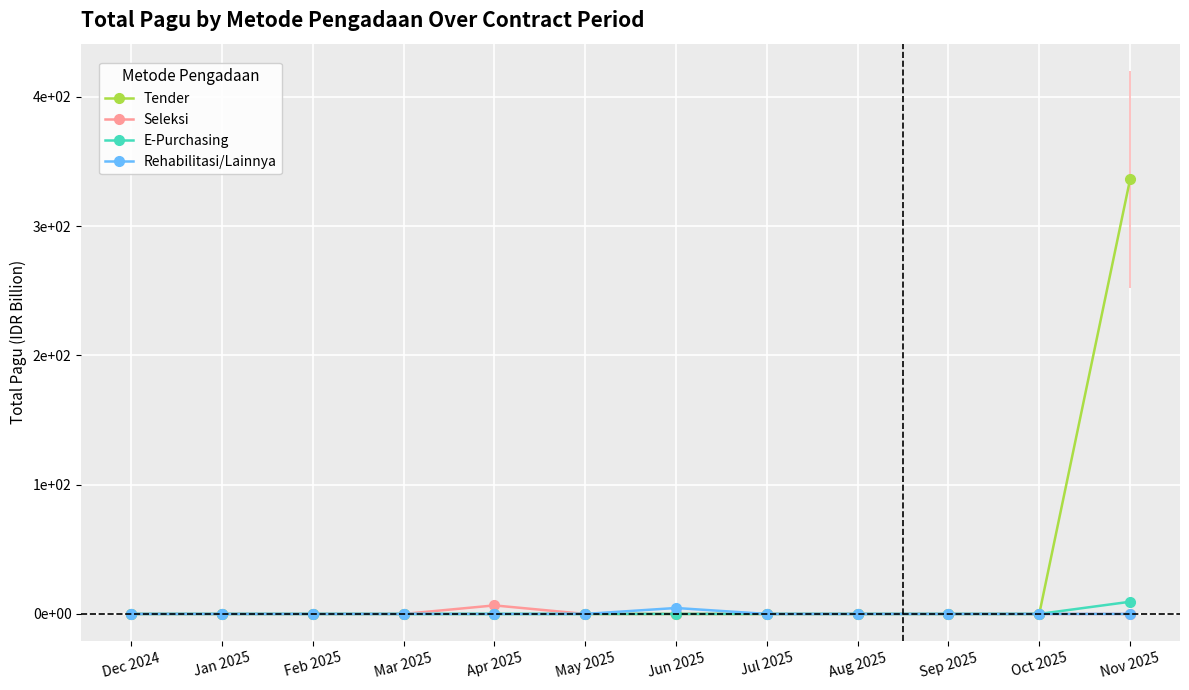

What is the maximum value for E-Purchasing?

9.4